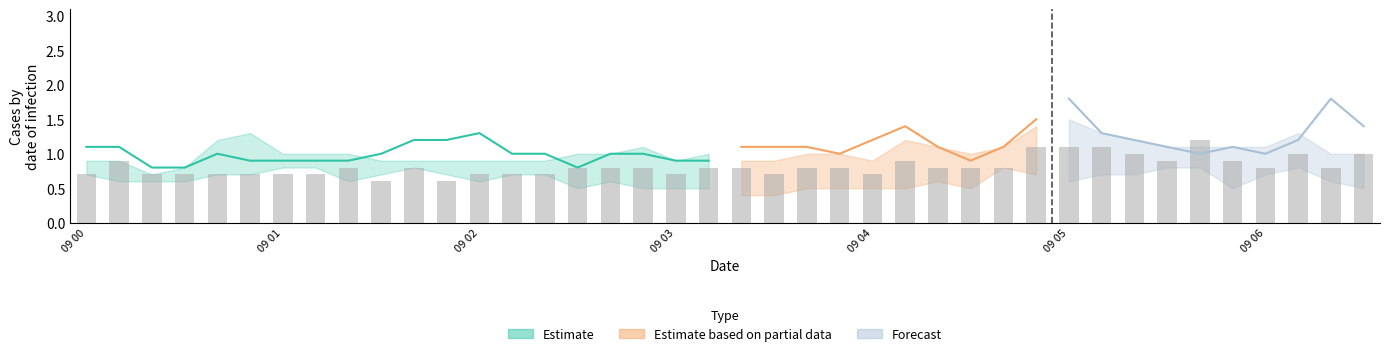

Which has a higher value, 2003/06/09 00:50 or 2003/06/09 02:40?

2003/06/09 02:40